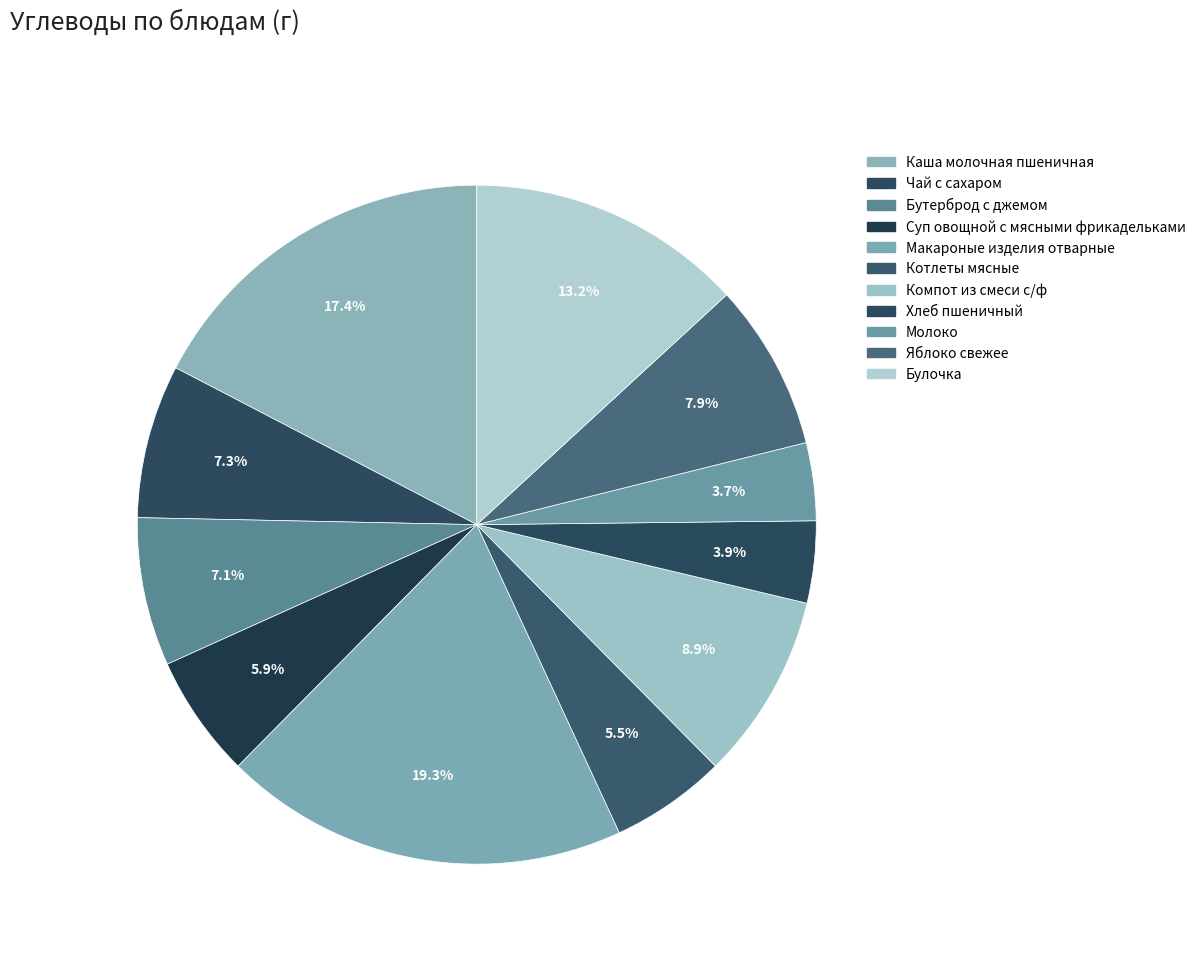

How many slices are in this pie chart?

11